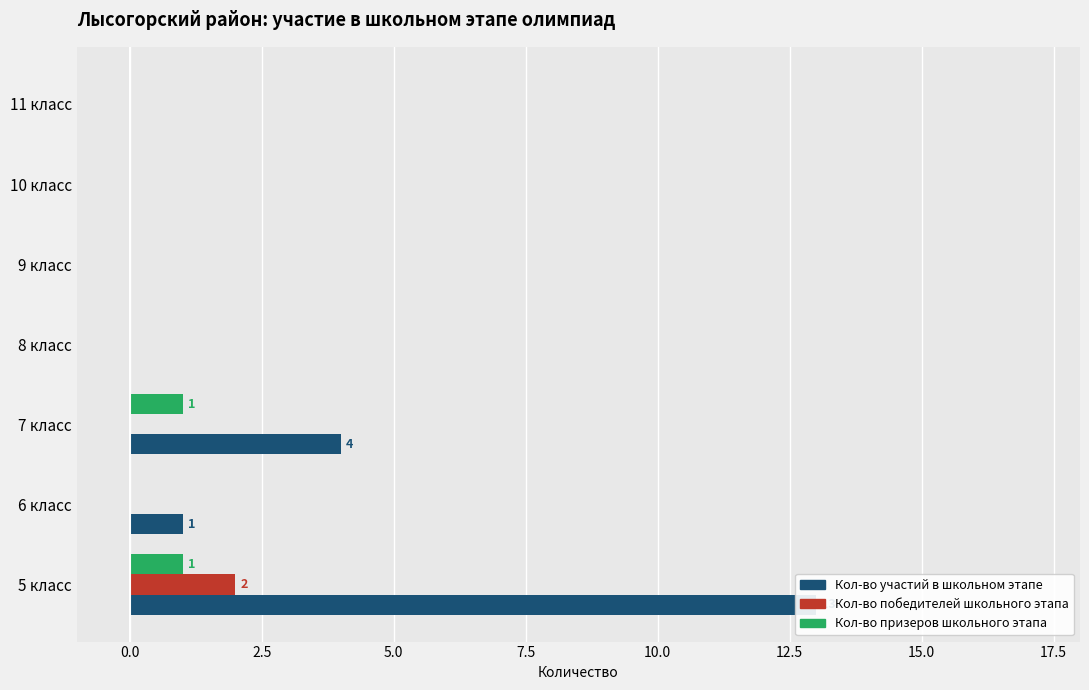

What is the sum of all Кол-во победителей школьного этапа values?

2